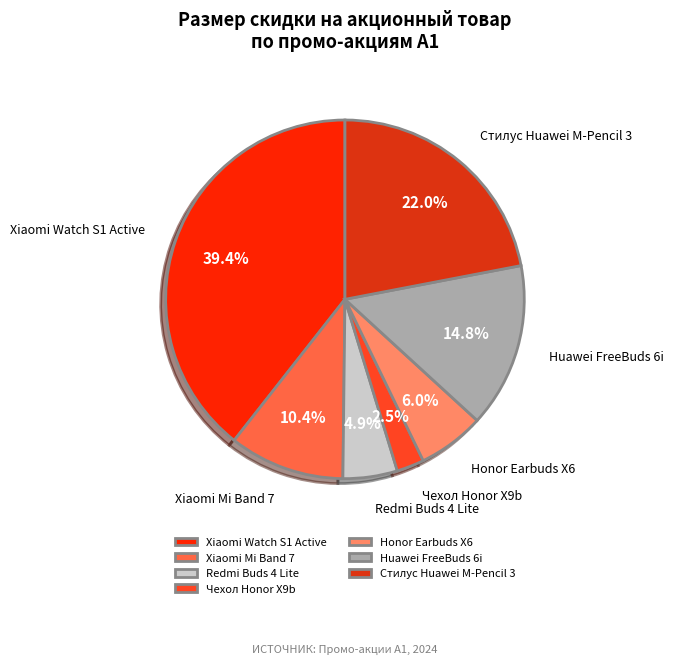

Is it true that Redmi Buds 4 Lite is 5% of the pie?

True